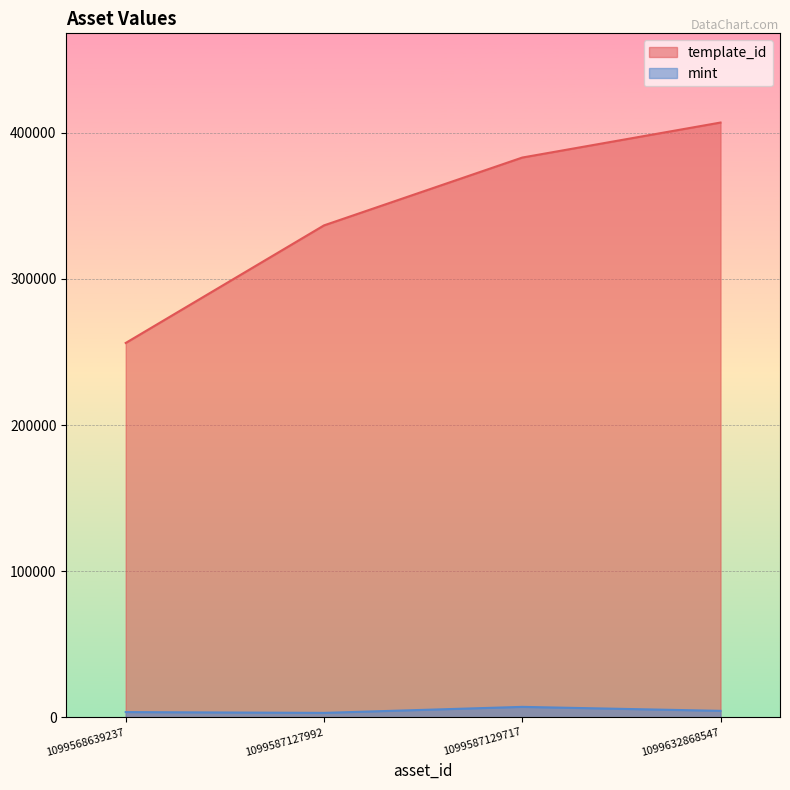

Which series has the largest range (max minus min)?

template_id